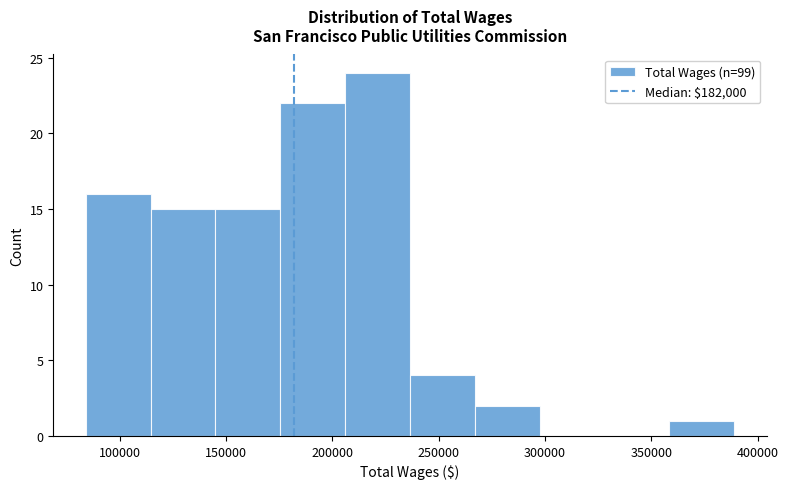

Which range on the x-axis has the tallest bar?

205000 to 235000